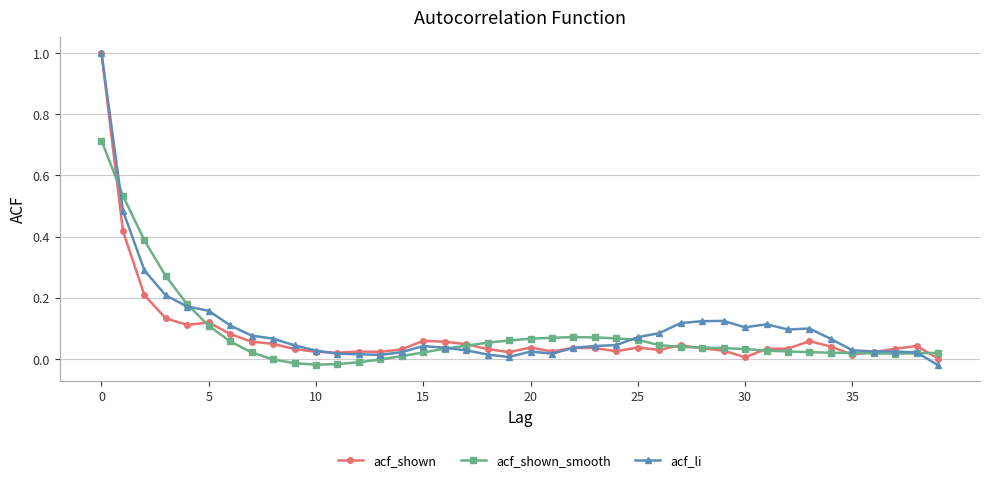

What is the highest value of the acf_shown series?

1.0